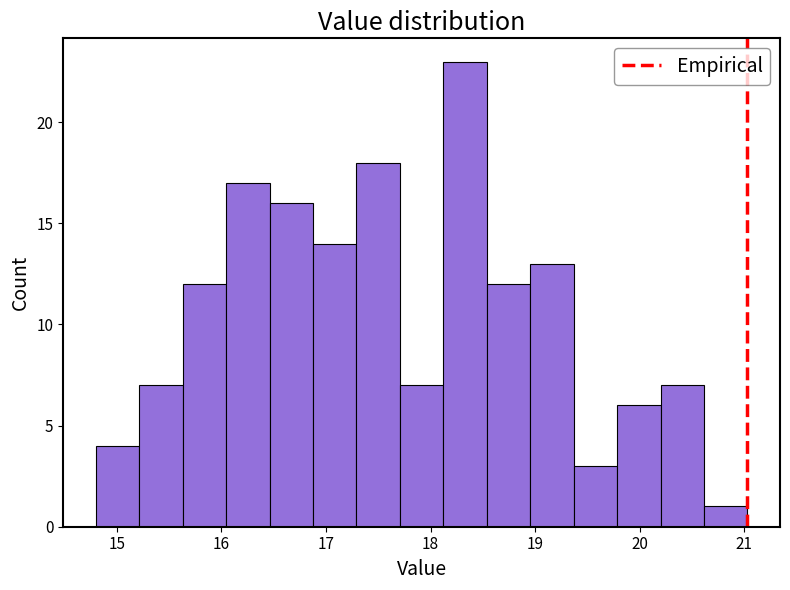

What is the height of the bar covering 16.5 to 16.9 on the x-axis? Neither the bar edges nor the heights are printed on the chart, so give them approximately, as read against the axes.

16